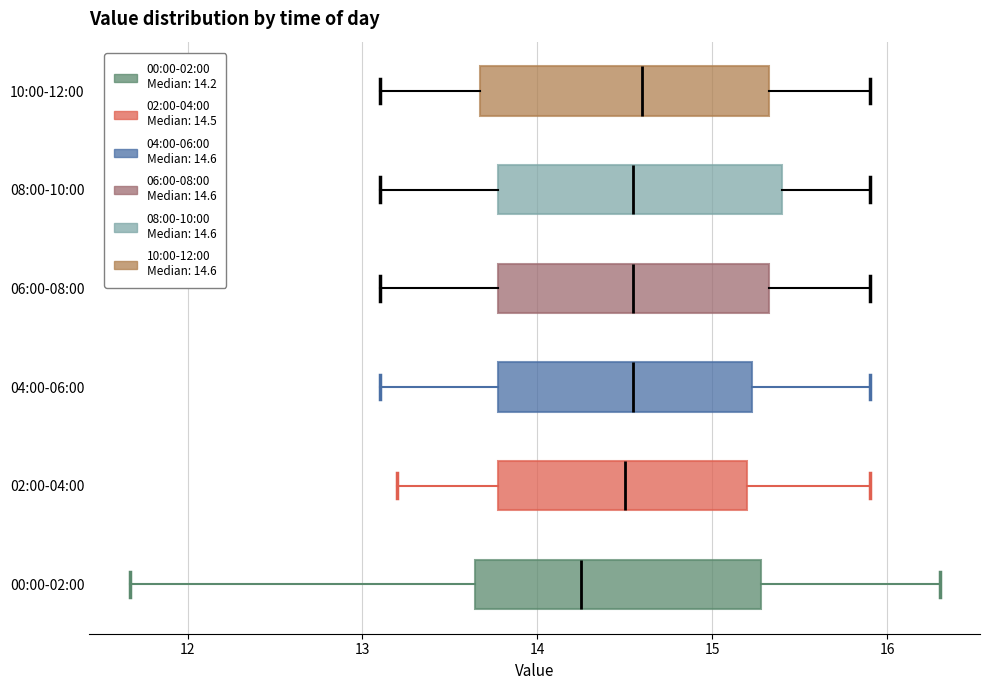

Reading bottom to top, transcribe this box plot: for each box, give where its median line is, the range the box spans, and where its two whiskers end, as read against the x-axis. The values are not printed on the chart, so give them approximately, as read against the axis.

00:00-02:00: median 14.3, box 13.6 to 15.3, whiskers 11.7 to 16.3
02:00-04:00: median 14.5, box 13.8 to 15.2, whiskers 13.2 to 15.9
04:00-06:00: median 14.6, box 13.8 to 15.2, whiskers 13.1 to 15.9
06:00-08:00: median 14.6, box 13.8 to 15.3, whiskers 13.1 to 15.9
08:00-10:00: median 14.6, box 13.8 to 15.4, whiskers 13.1 to 15.9
10:00-12:00: median 14.6, box 13.7 to 15.3, whiskers 13.1 to 15.9